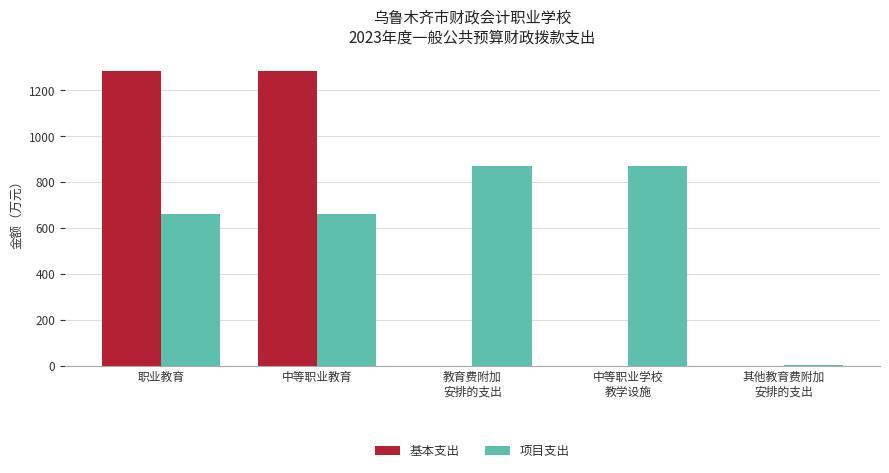

Which series has the largest total across all categories?

项目支出